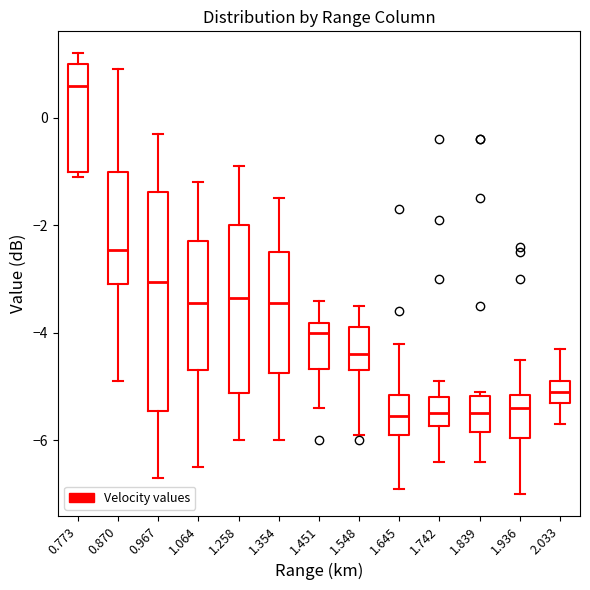

Which box is the tallest, from its lower edge to its upper edge?

0.967